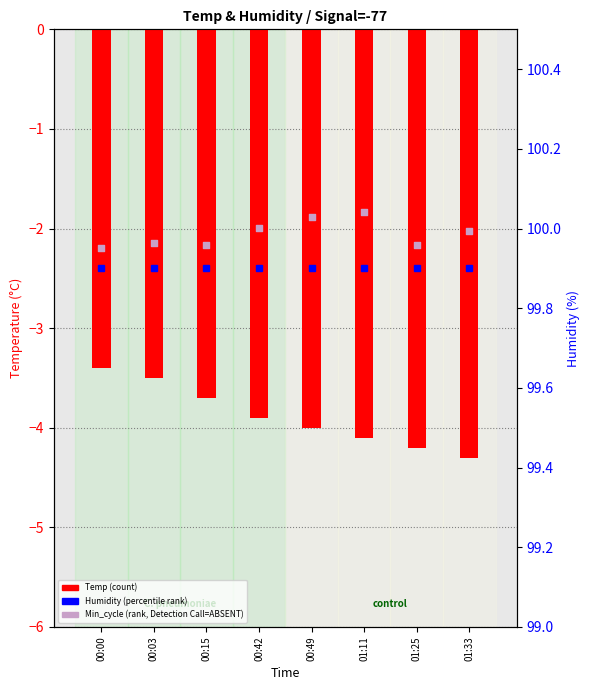

Which series reaches the maximum Y coordinate?

Min_cycle (rank, Detection Call = ABSENT)